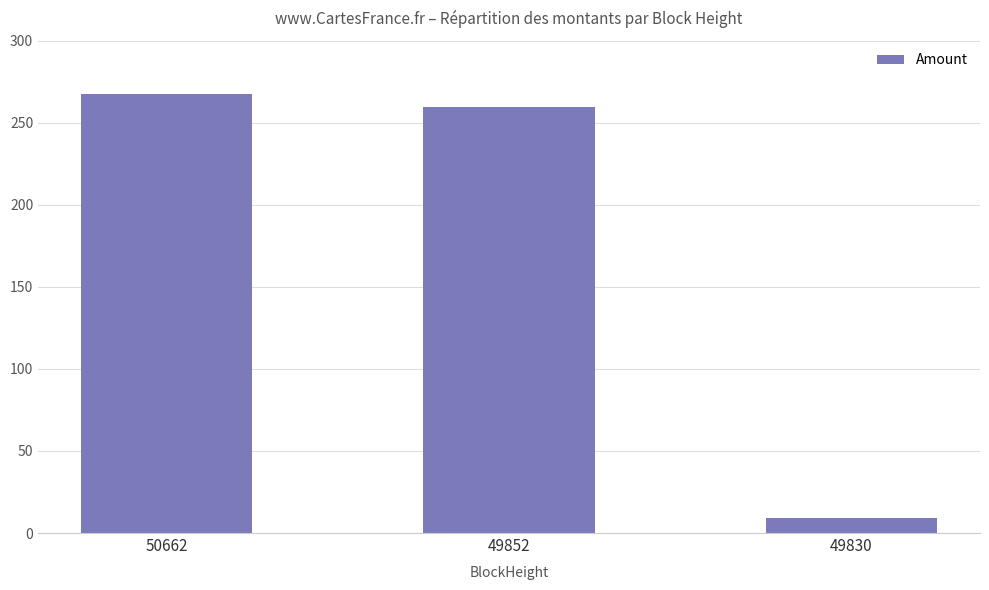

How many bars are there in total?

3